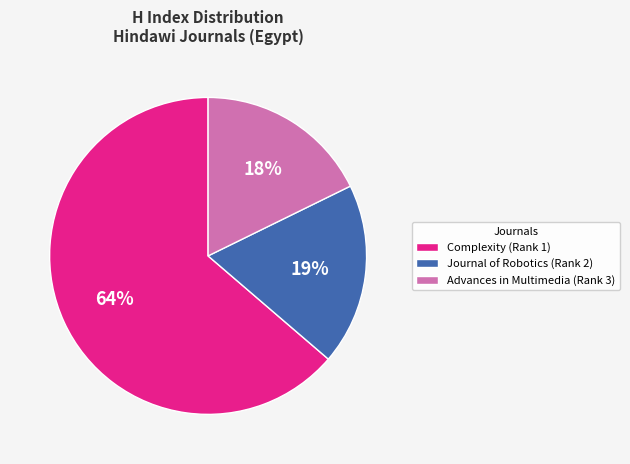

Count the number of slices in the pie.

3